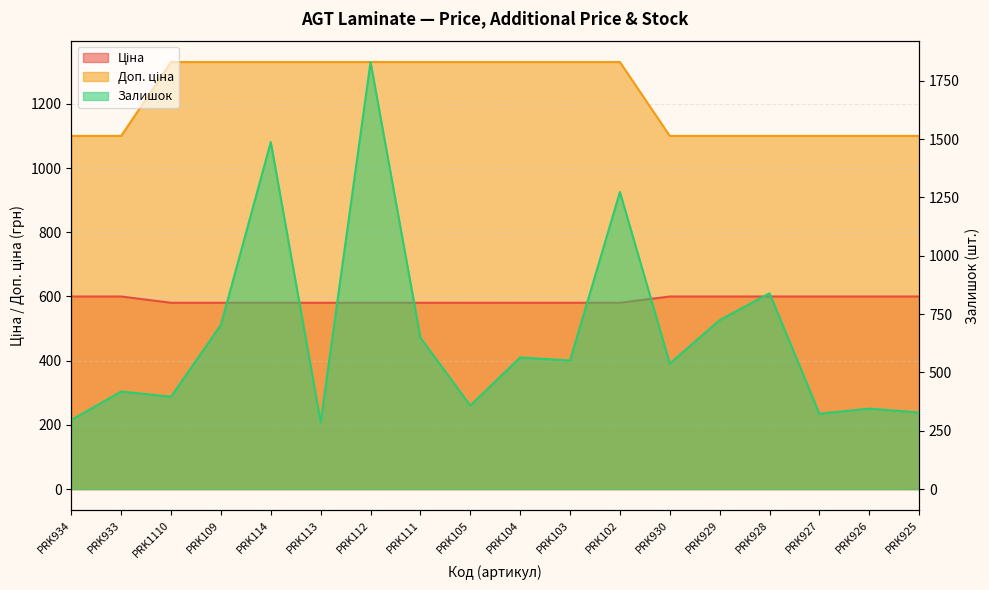

True or false: Ціна has more than 1 points higher than both neighbors.

False